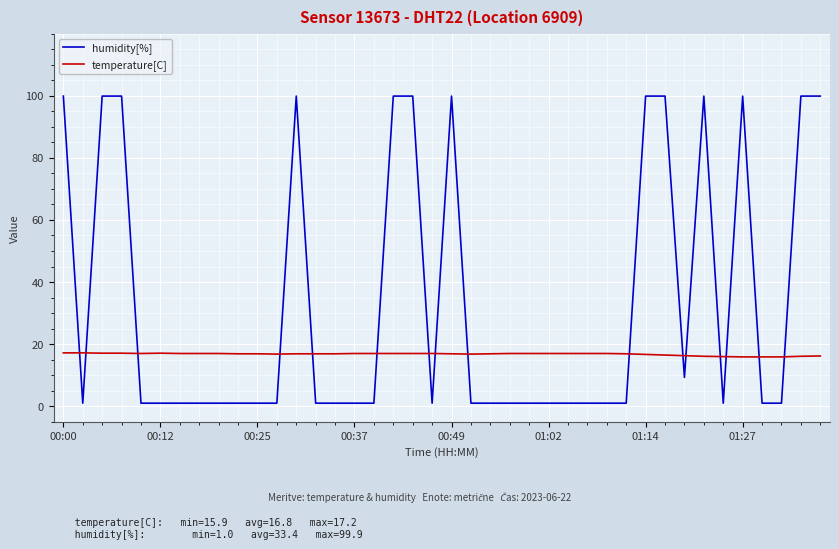

List the series in order of their peak value, highest first.

humidity[%], temperature[C]